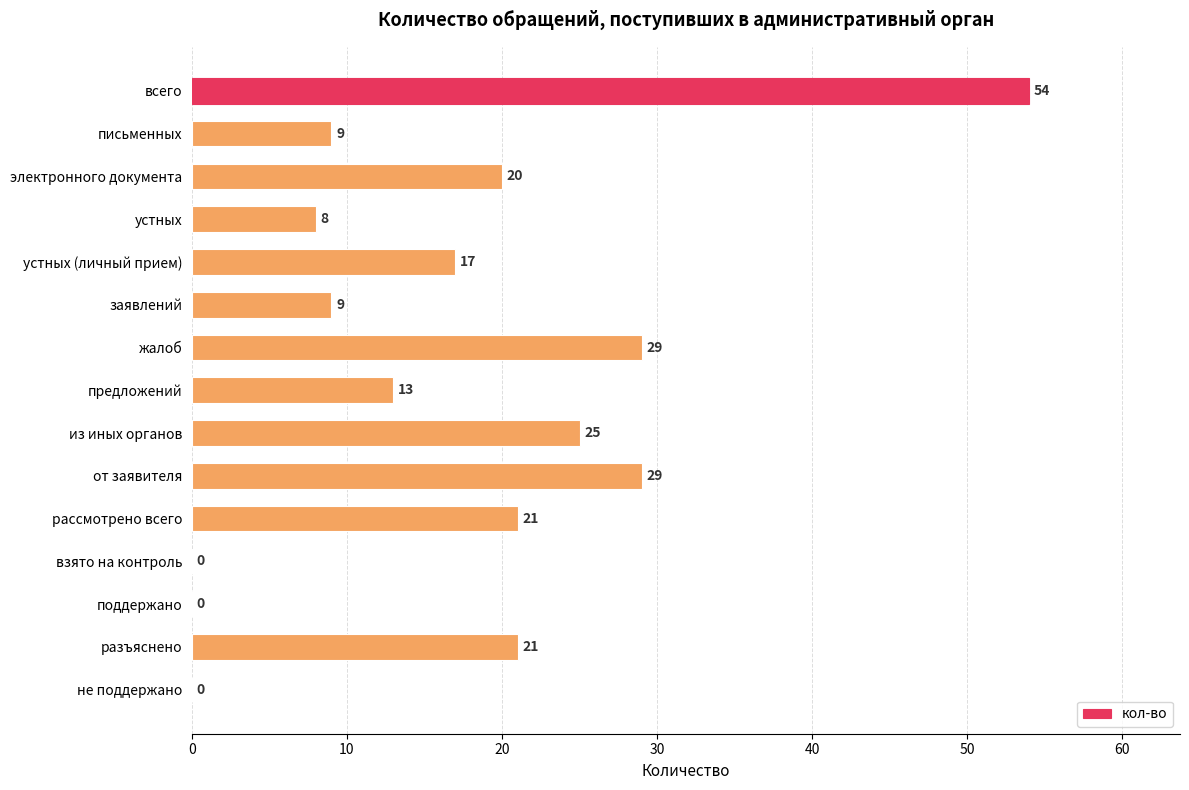

What is the sum of the values at разъяснено and поддержано?

21